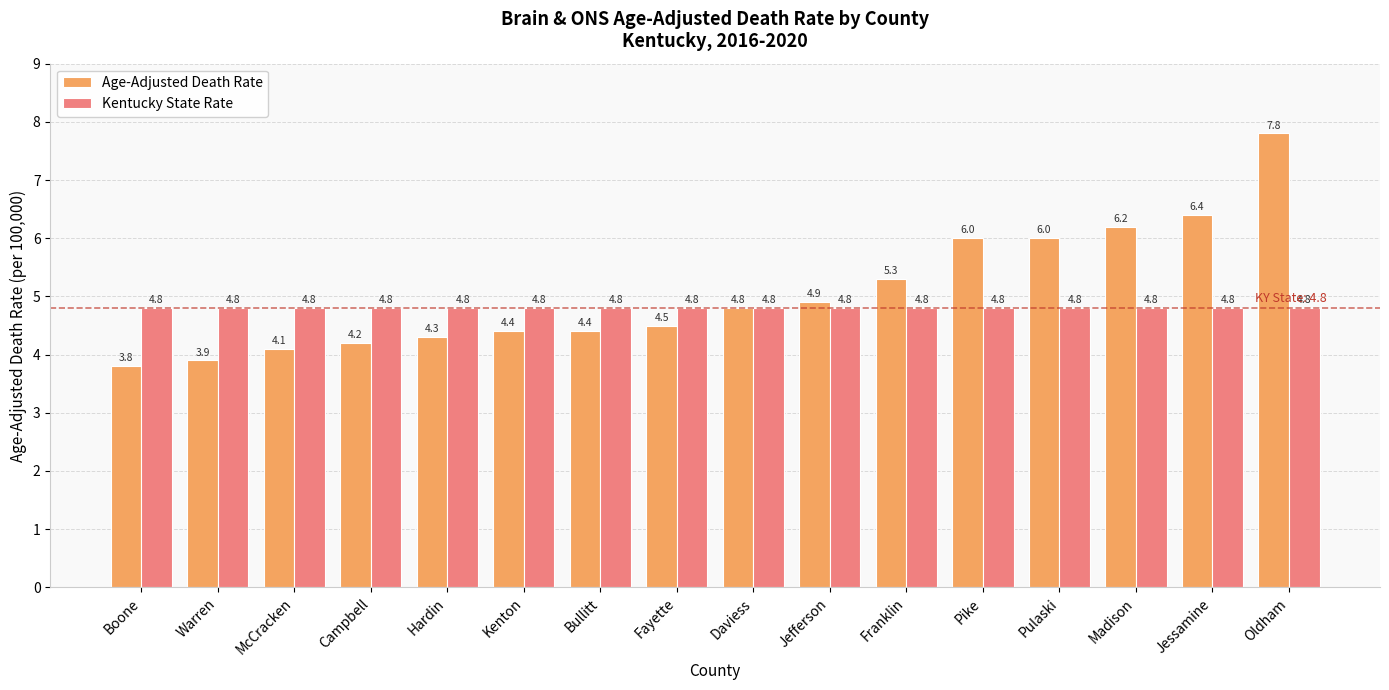

Rank the series by their average value, from highest to lowest.

Age-Adjusted Death Rate, Kentucky State Rate